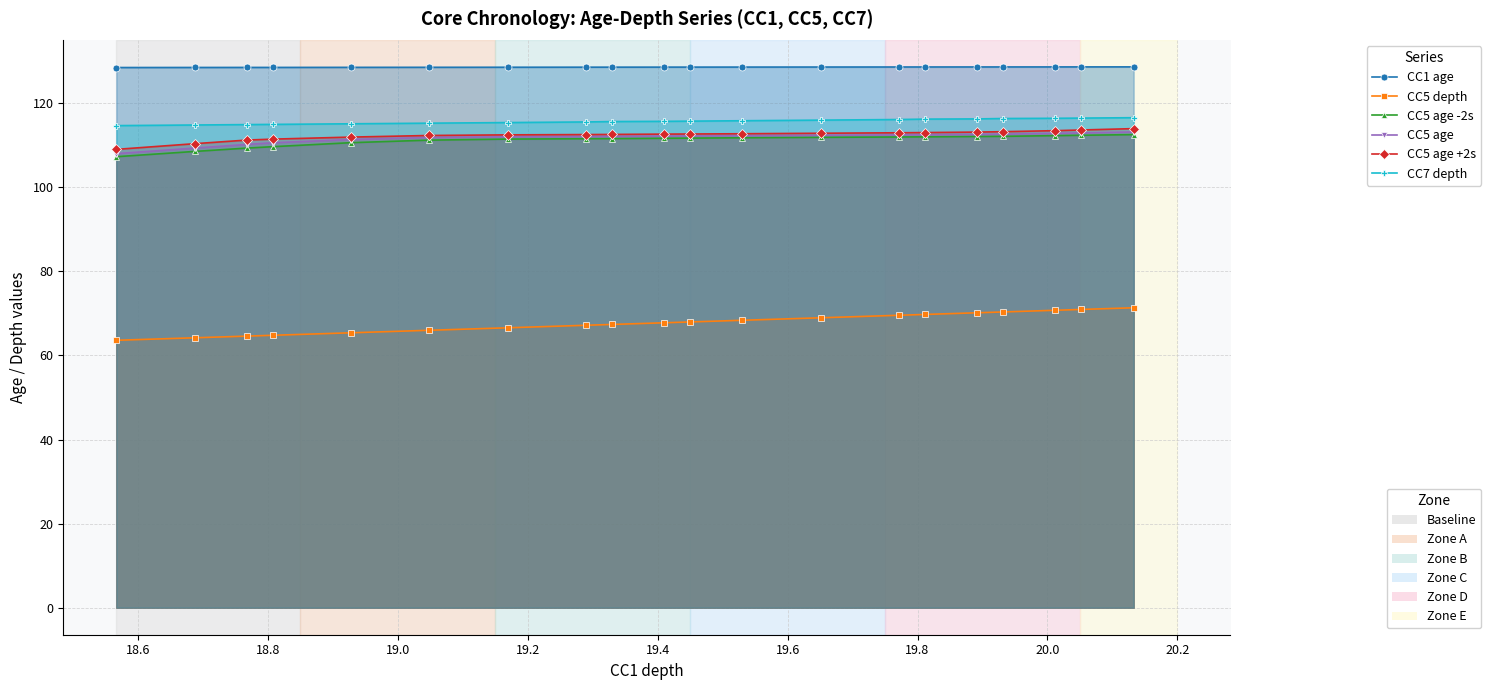

The CC7 depth series shows 151.3 at 15. True or false?

False